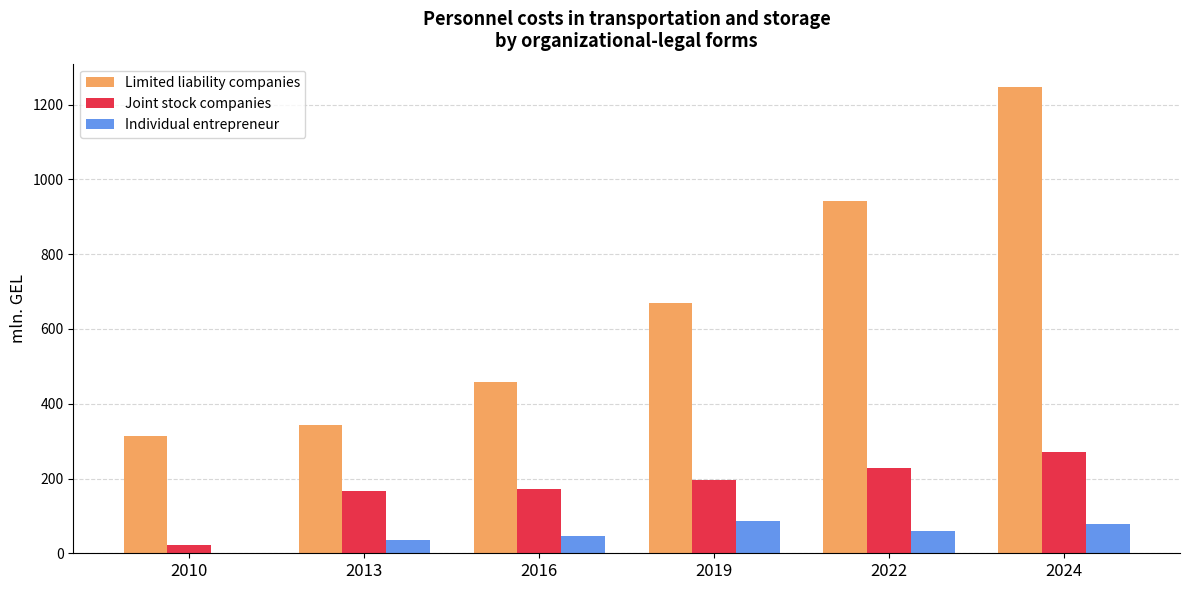

What is the greatest value displayed?

1247.4